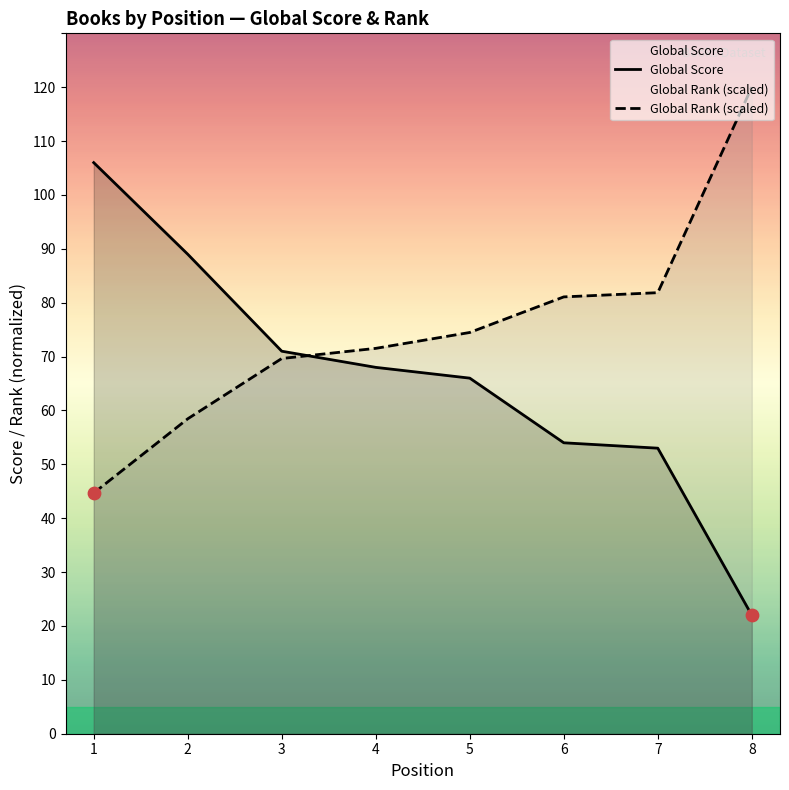

At how many categories does at least one series exceed 59?

8